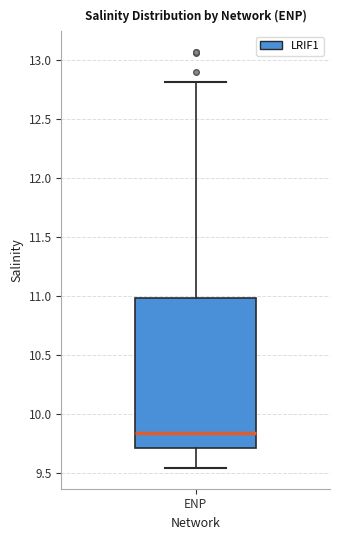

Transcribe this box plot: give where the median line is, the range the box spans, and where the two whiskers end, as read against the y-axis. The values are not printed on the chart, so give them approximately, as read against the axis.

median 9.85, box 9.70 to 11.00, whiskers 9.55 to 12.80